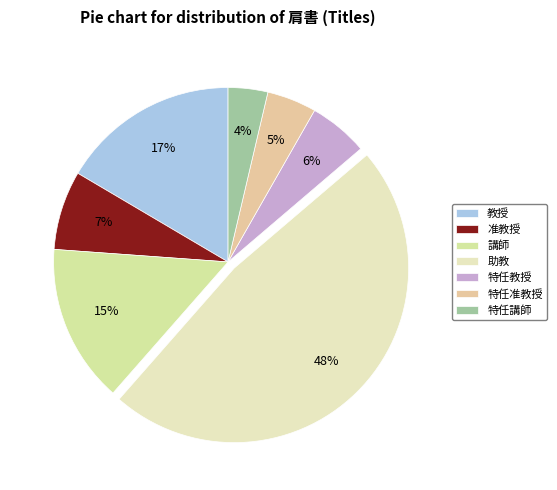

To the nearest percent, what percentage of the pie is 助教?

48%